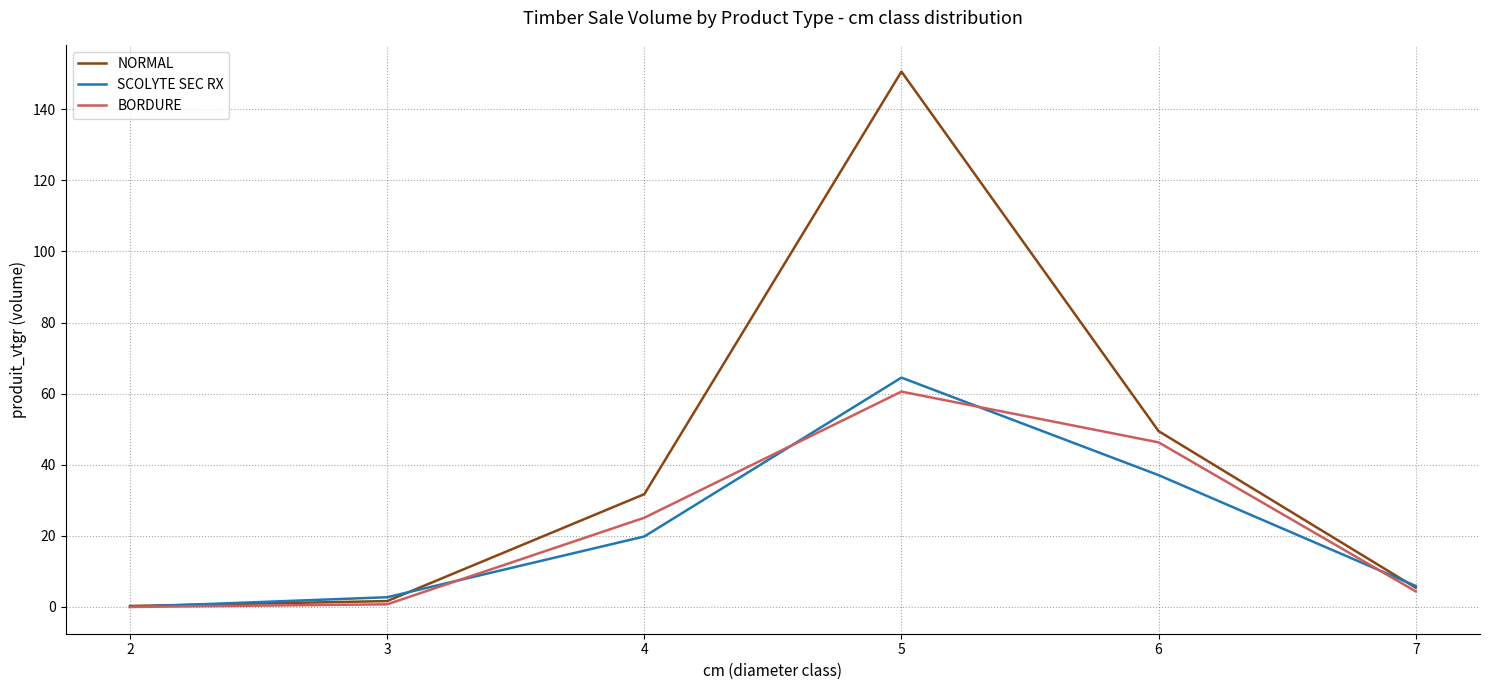

True or false: NORMAL has more than 1 points higher than both neighbors.

False